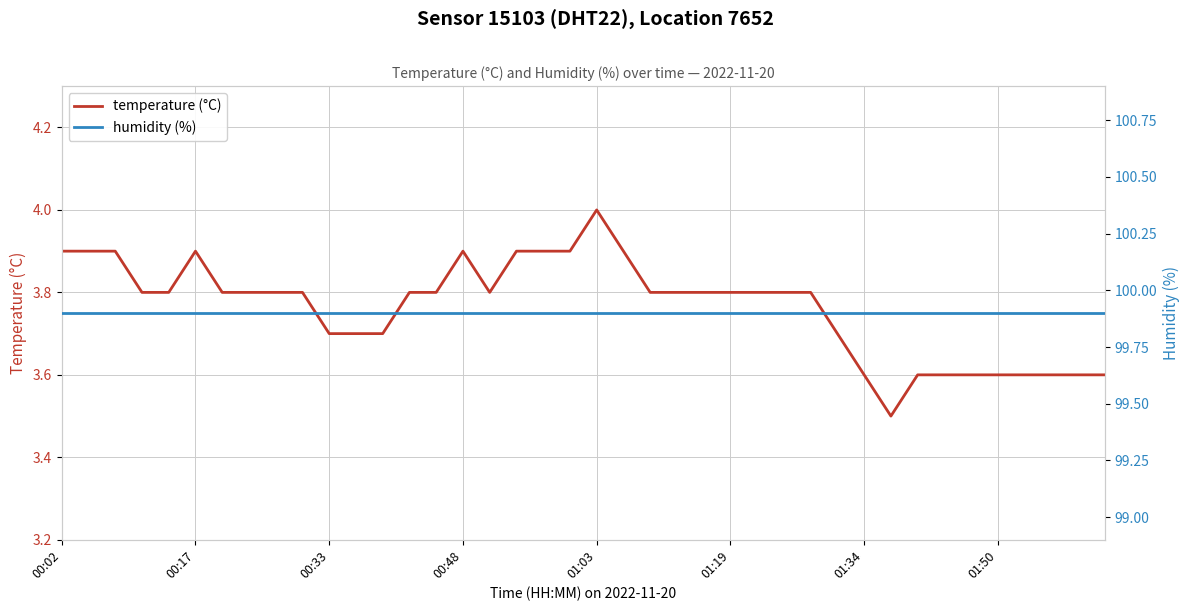

Between 24 and 34, which series saw the biggest shift?

temperature (°C)